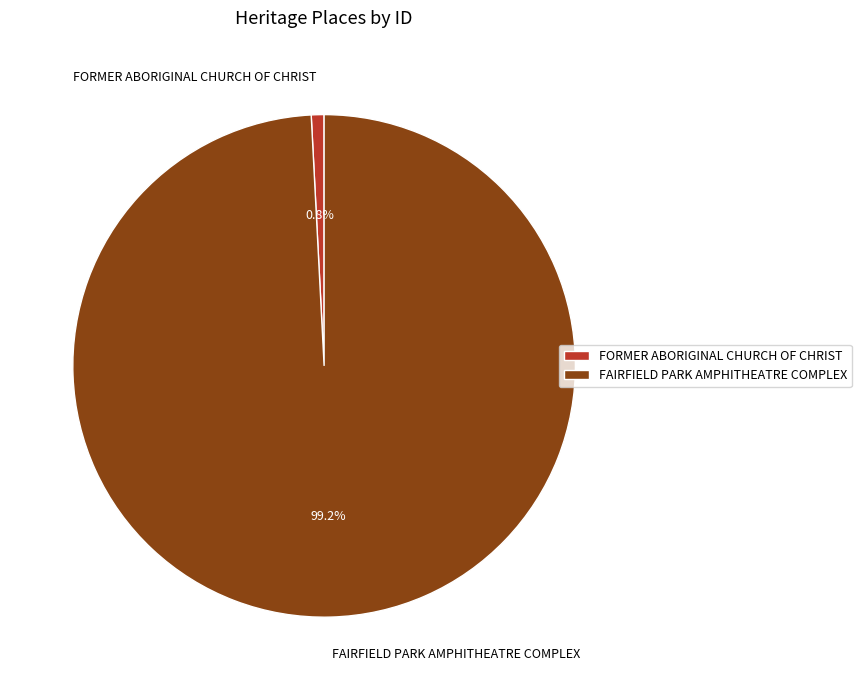

To the nearest percent, what percentage of the pie is FORMER ABORIGINAL CHURCH OF CHRIST?

1%